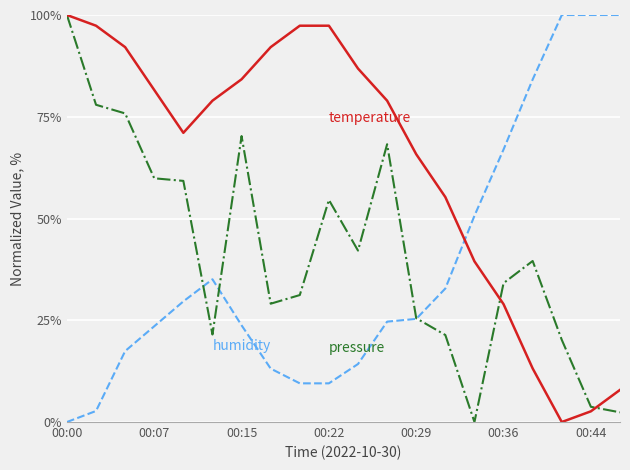

What is the maximum value shown in the chart?

100.0